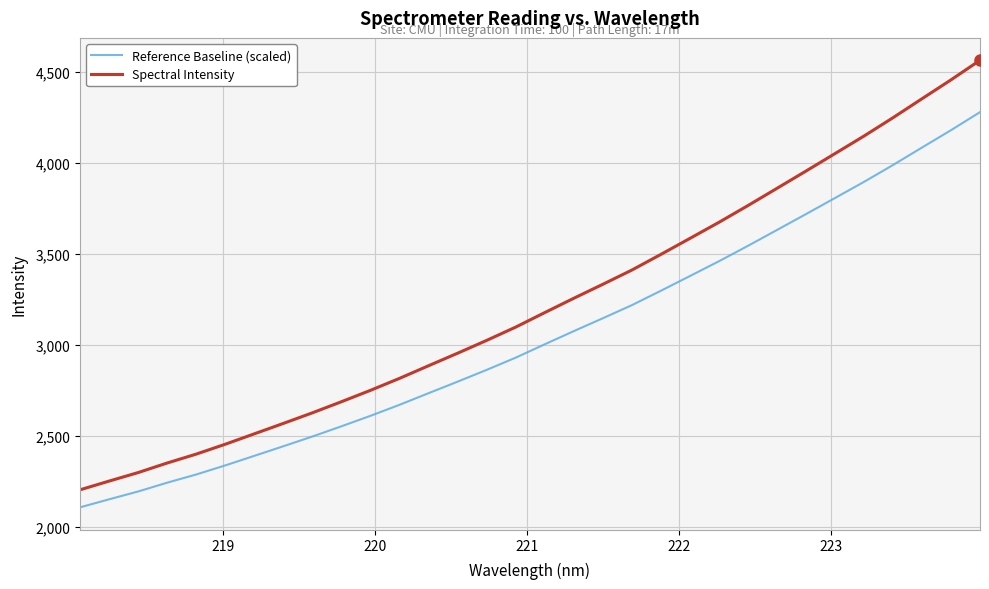

What is the maximum value shown in the chart?

4563.5